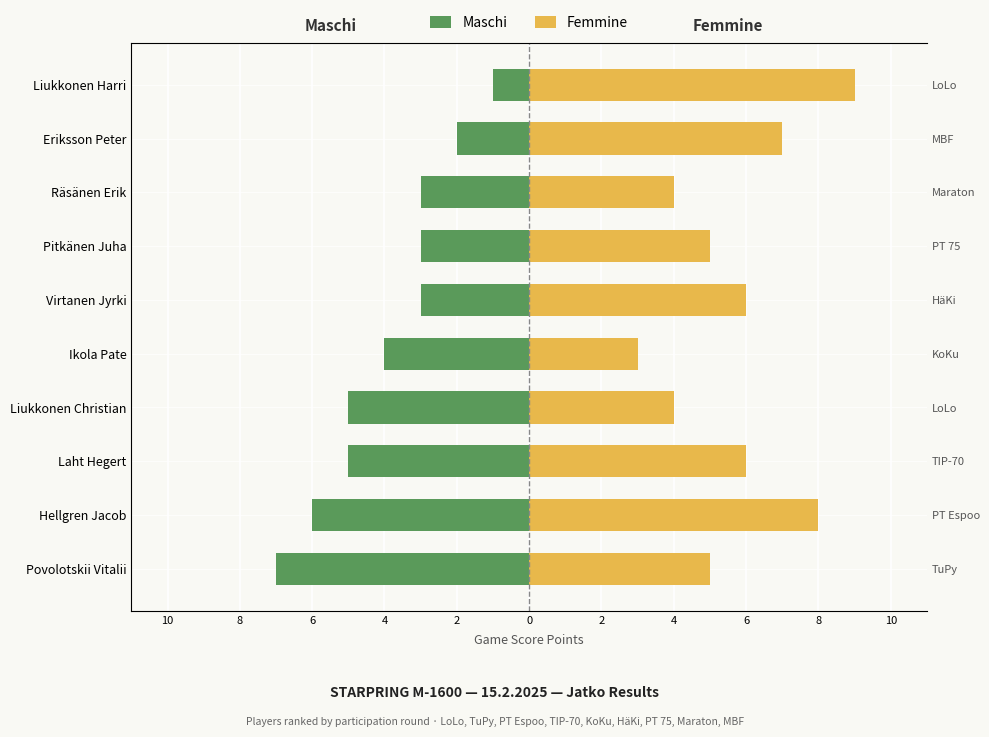

The Femmine series shows 9 at Virtanen Jyrki. True or false?

False